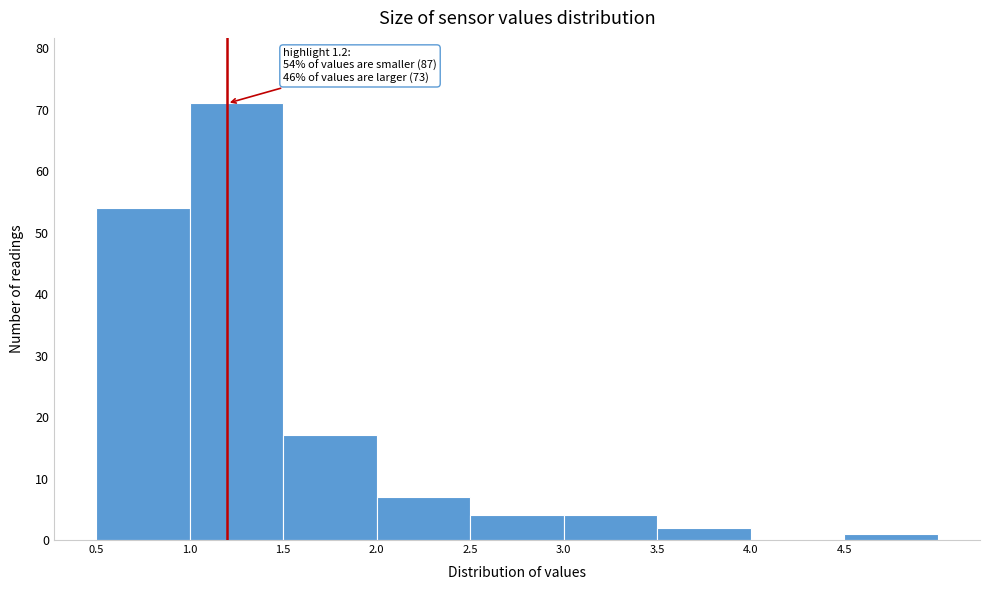

Over which range of the x-axis is the bar tallest?

1.0 to 1.5